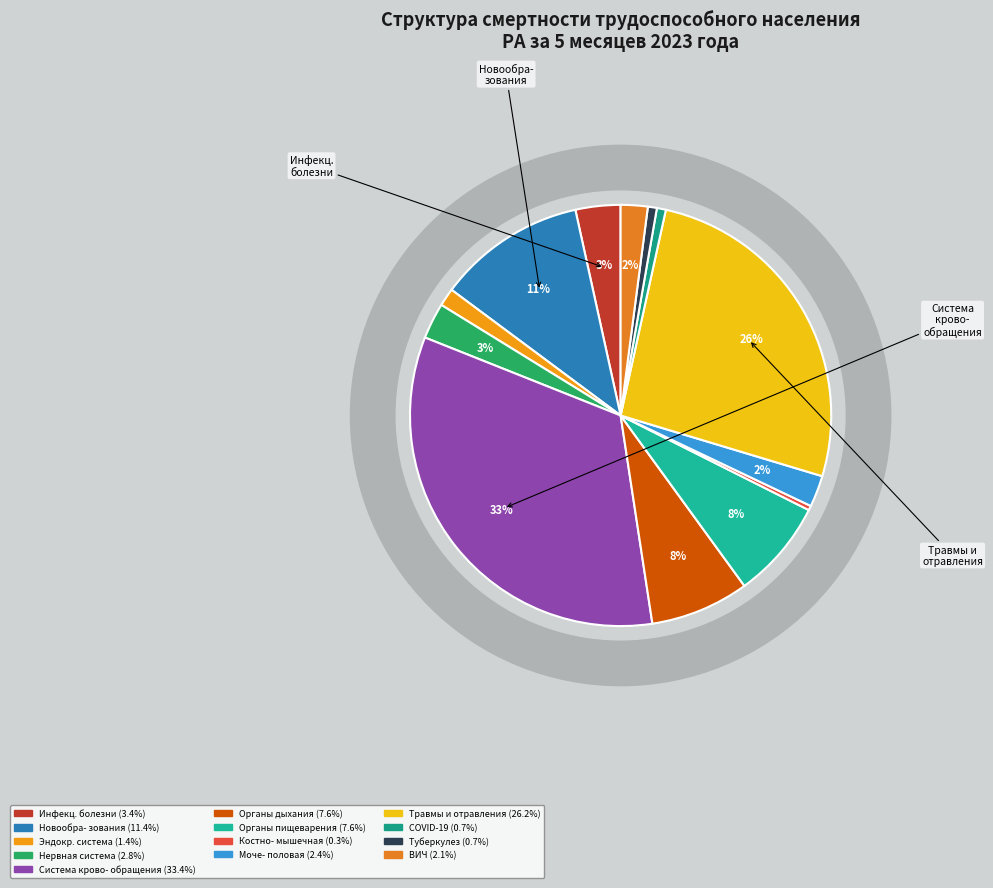

How much of the chart is everything except Инфекционные и паразитарные болезни?

96.6%